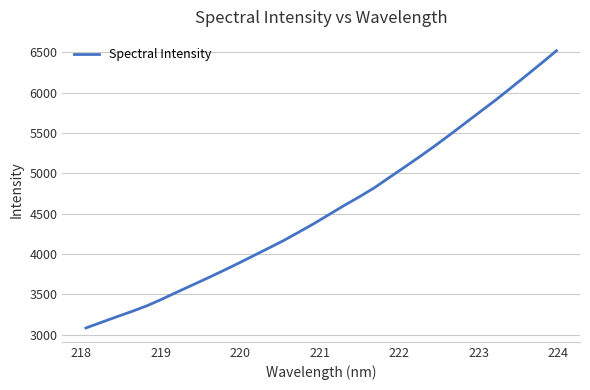

What is the smallest value displayed?

3084.7